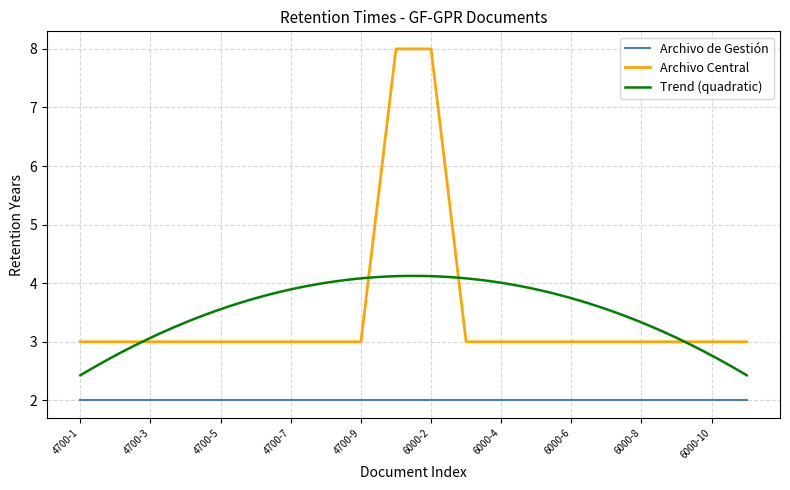

Which label corresponds to the largest value in the chart?

6000-1